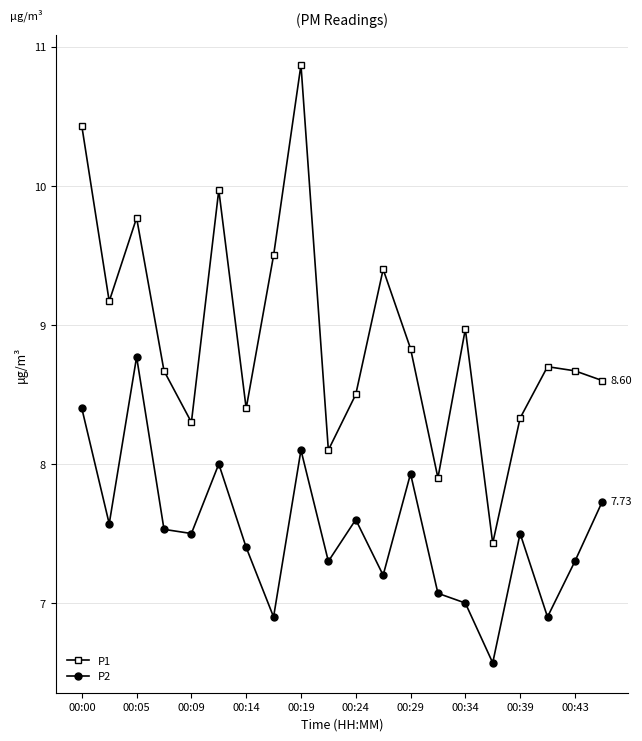

List the series in order of their peak value, highest first.

P1, P2